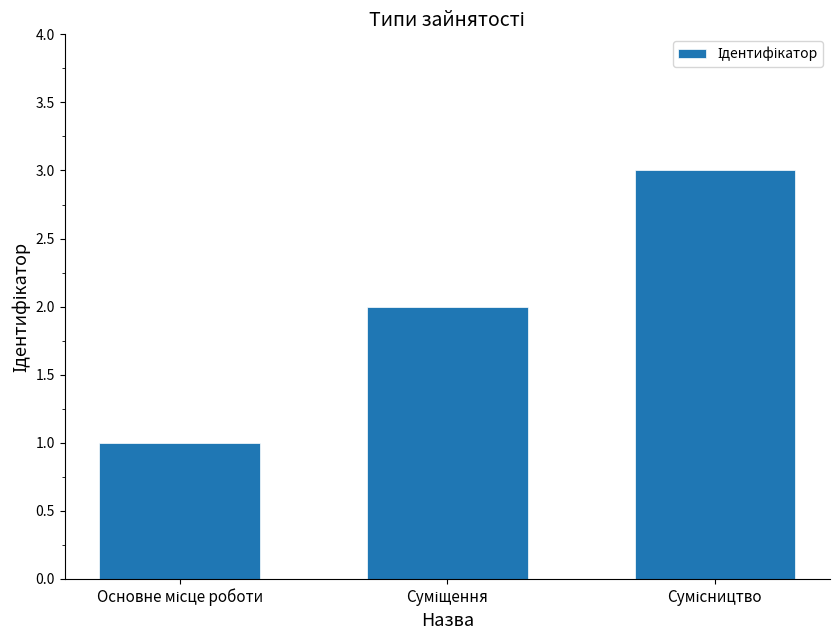

What is the greatest value displayed?

3